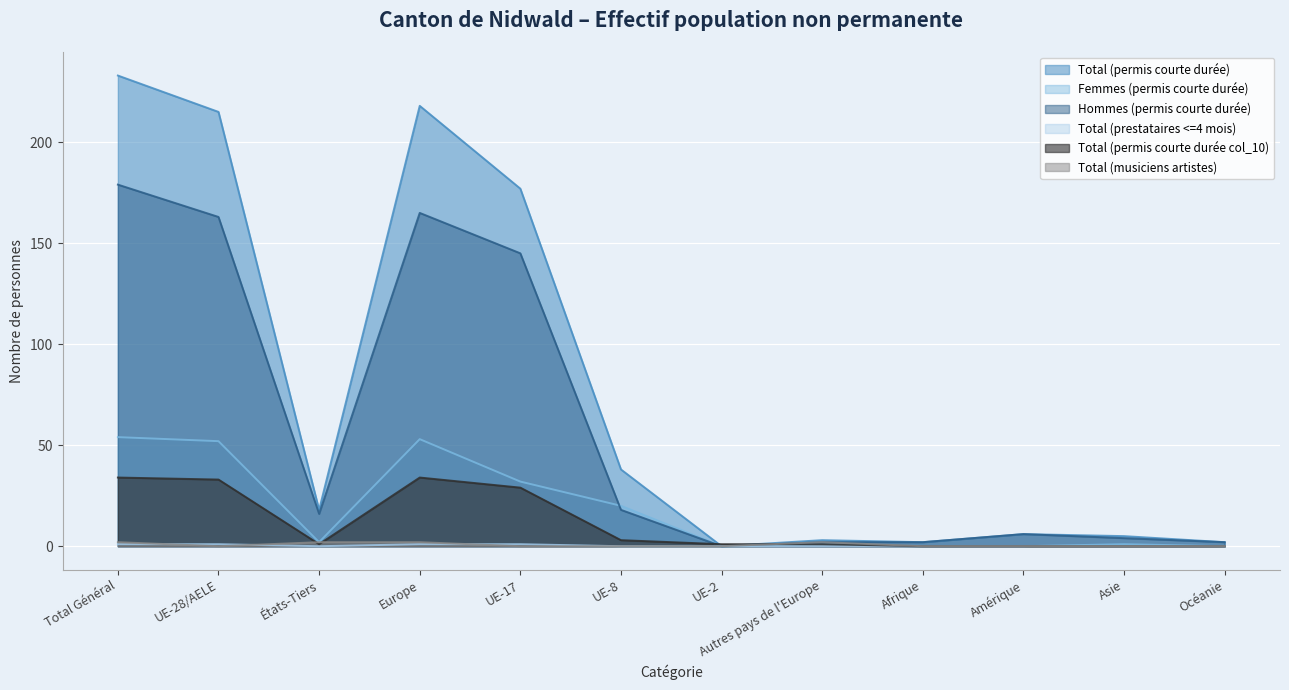

How many values in the Total (permis courte durée col_10) series are below 1?

4